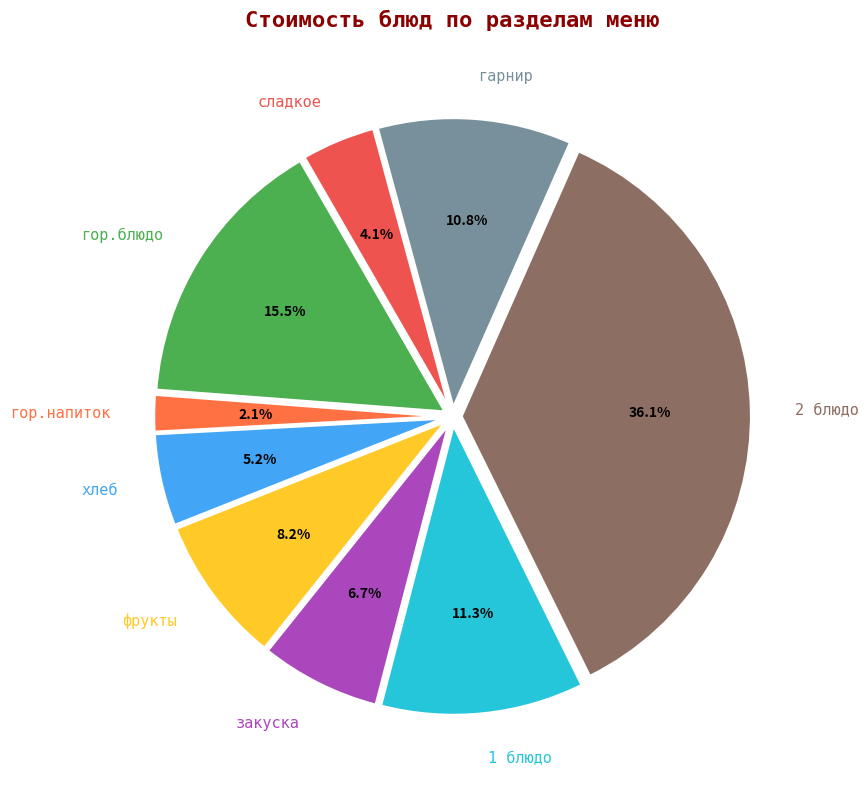

To the nearest percent, what is the difference between the largest and smallest slice percentages?

34%